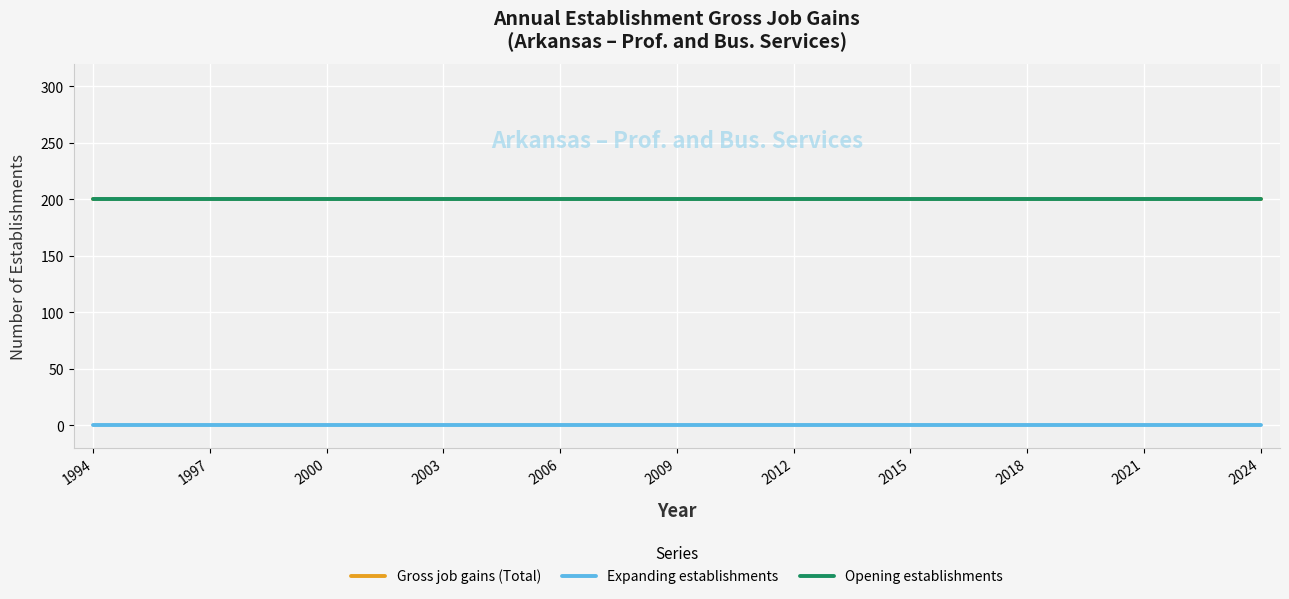

At which category does the chart reach its minimum across all series?

1994